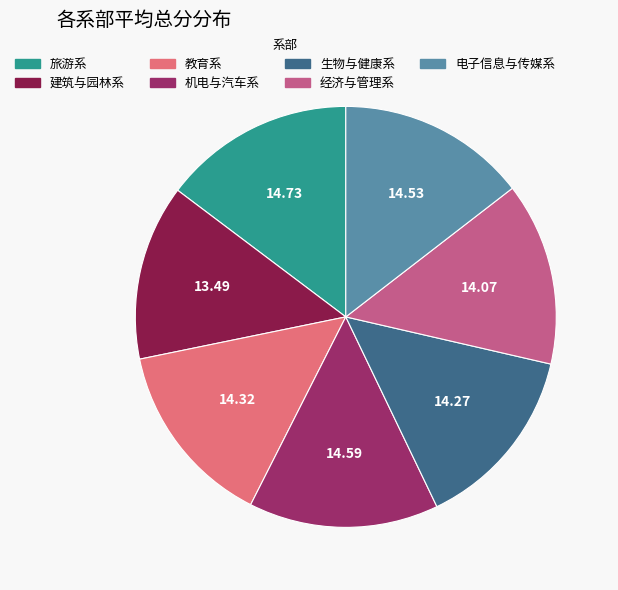

True or false: 建筑与园林系 accounts for 13% of the total.

True